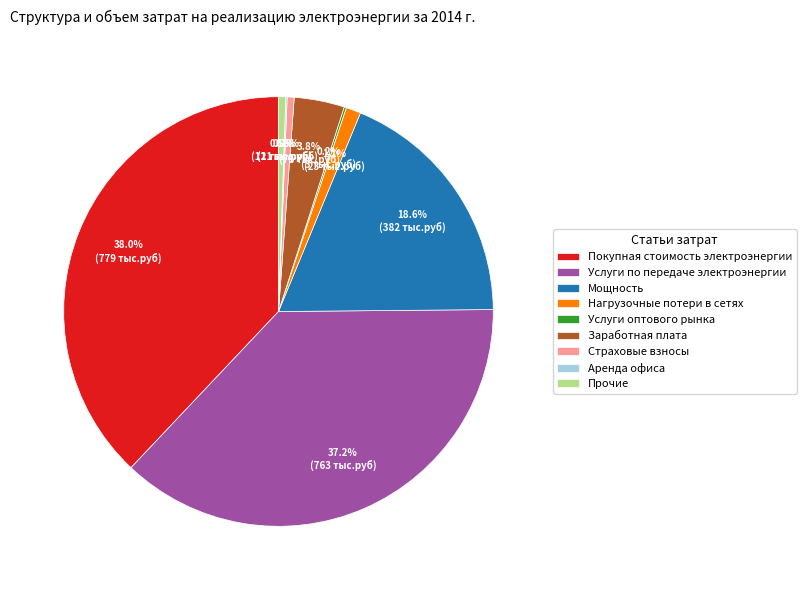

Does Мощность account for over 50% of the chart?

No